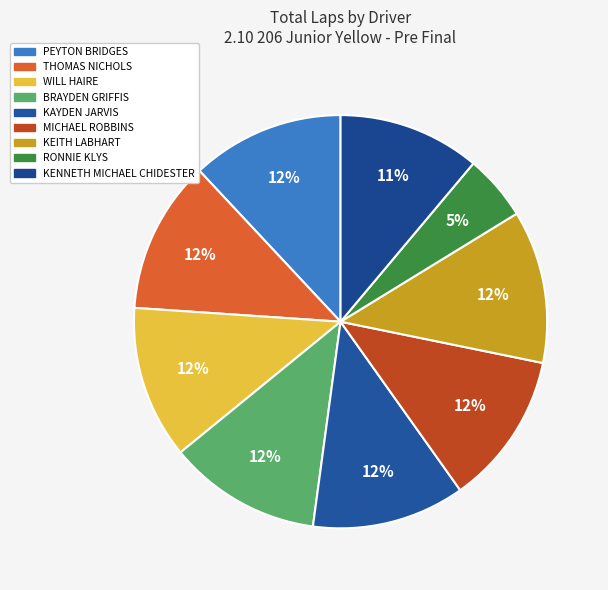

Count the number of slices in the pie.

9